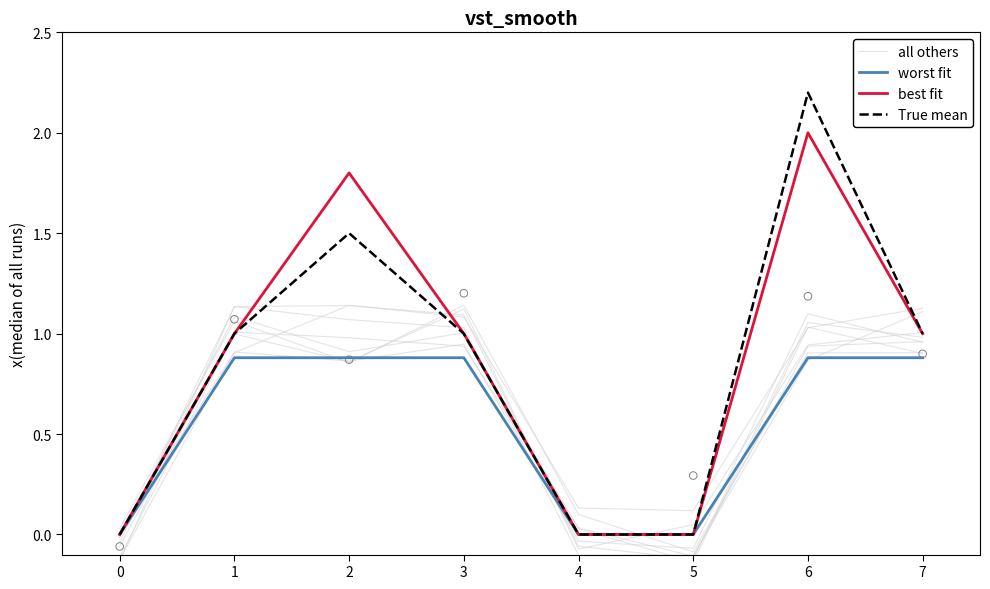

At which category is the sum across all series the highest?

6